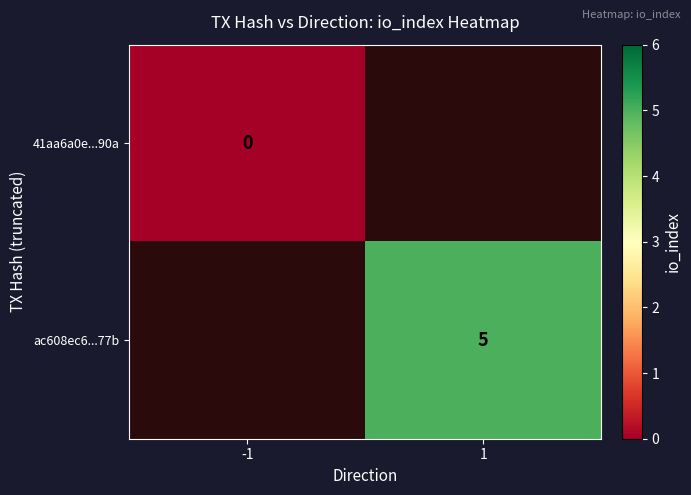

At how many categories does at least one series exceed 3?

1